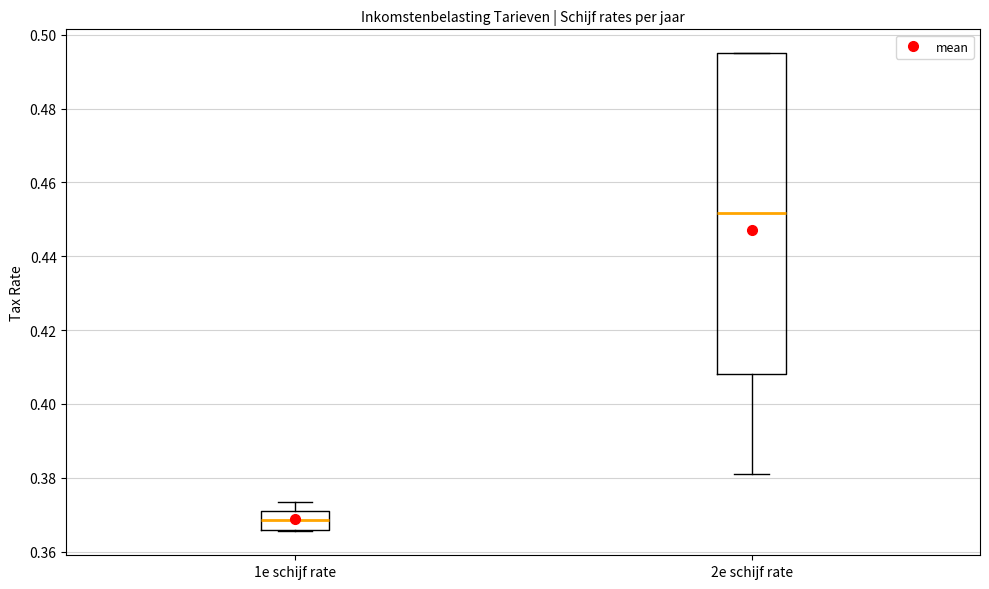

Where is the lower edge of the box for 2e schijf rate on the y-axis? The values are not printed on the chart, so give them approximately, as read against the axis.

0.408